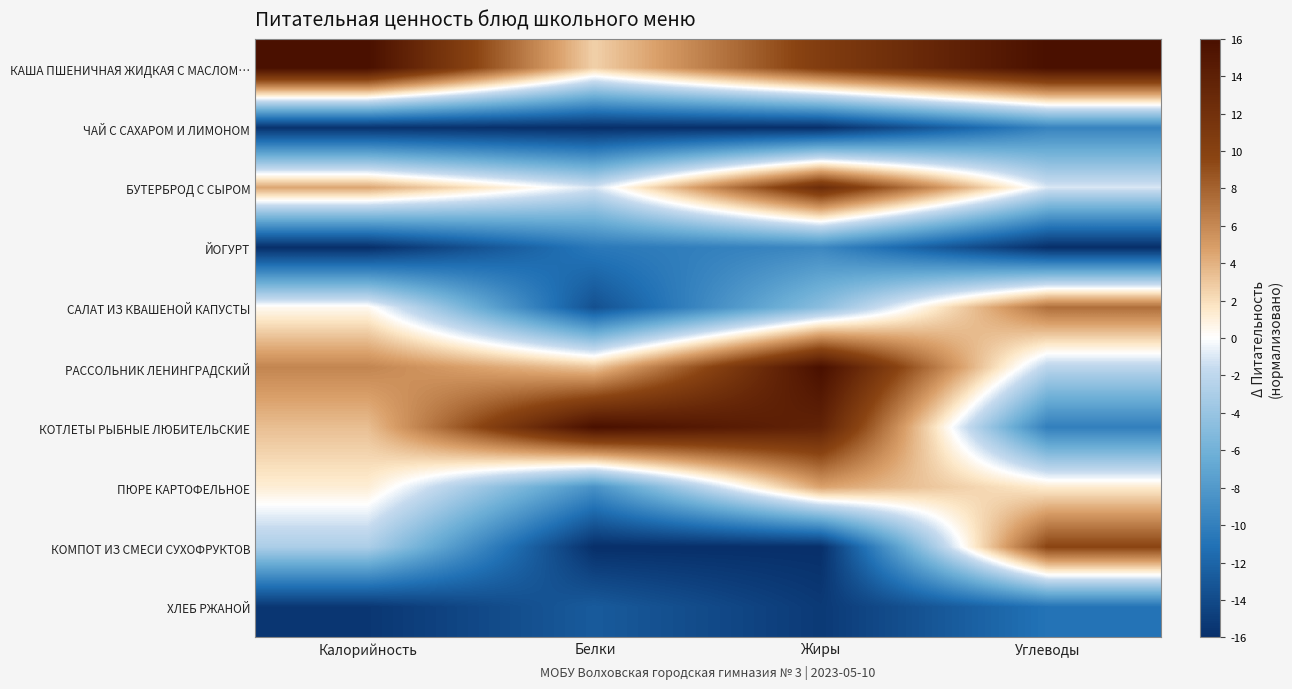

Reading right to left, list all the values displayed in this chart.

КАША ПШЕНИЧНАЯ ЖИДКАЯ С МАСЛОМ…: Углеводы=16.0	Жиры=10.5	Белки=2.6	Калорийность=16.0
ЧАЙ С САХАРОМ И ЛИМОНОМ: Углеводы=-9.7	Жиры=-16.0	Белки=-16.0	Калорийность=-15.7
БУТЕРБРОД С СЫРОМ: Углеводы=-1.0	Жиры=12.5	Белки=-1.1	Калорийность=4.5
ЙОГУРТ: Углеводы=-16.0	Жиры=-9.4	Белки=-10.5	Калорийность=-16.0
САЛАТ ИЗ КВАШЕНОЙ КАПУСТЫ: Углеводы=7.3	Жиры=-4.7	Белки=-13.5	Калорийность=0.4
РАССОЛЬНИК ЛЕНИНГРАДСКИЙ: Углеводы=-2.2	Жиры=16.0	Белки=3.1	Калорийность=6.1
КОТЛЕТЫ РЫБНЫЕ ЛЮБИТЕЛЬСКИЕ: Углеводы=-10.1	Жиры=13.7	Белки=16.0	Калорийность=3.4
ПЮРЕ КАРТОФЕЛЬНОЕ: Углеводы=1.3	Жиры=4.7	Белки=-8.6	Калорийность=1.2
КОМПОТ ИЗ СМЕСИ СУХОФРУКТОВ: Углеводы=9.7	Жиры=-16.0	Белки=-16.0	Калорийность=-2.9
ХЛЕБ РЖАНОЙ: Углеводы=-10.9	Жиры=-15.2	Белки=-12.8	Калорийность=-15.4